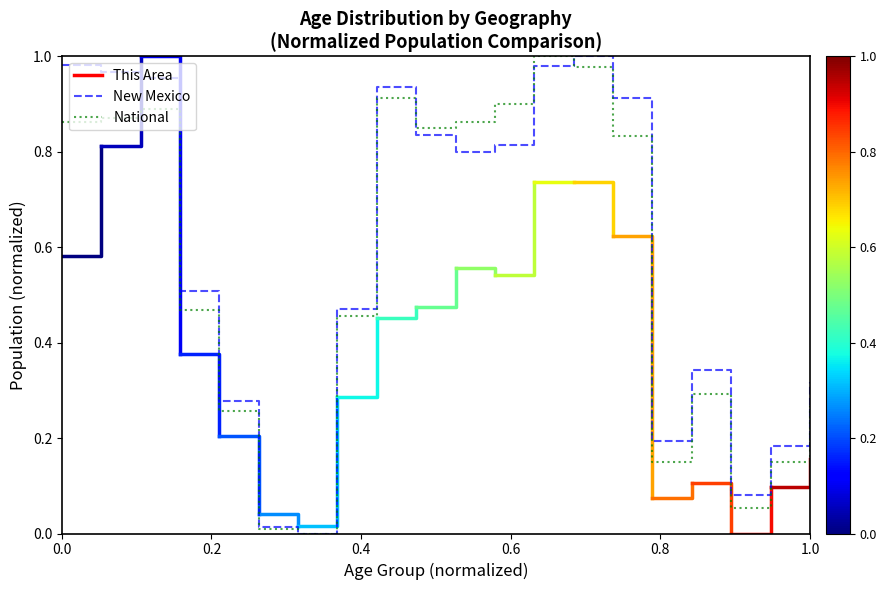

What is the highest value of the New Mexico series?

1.0